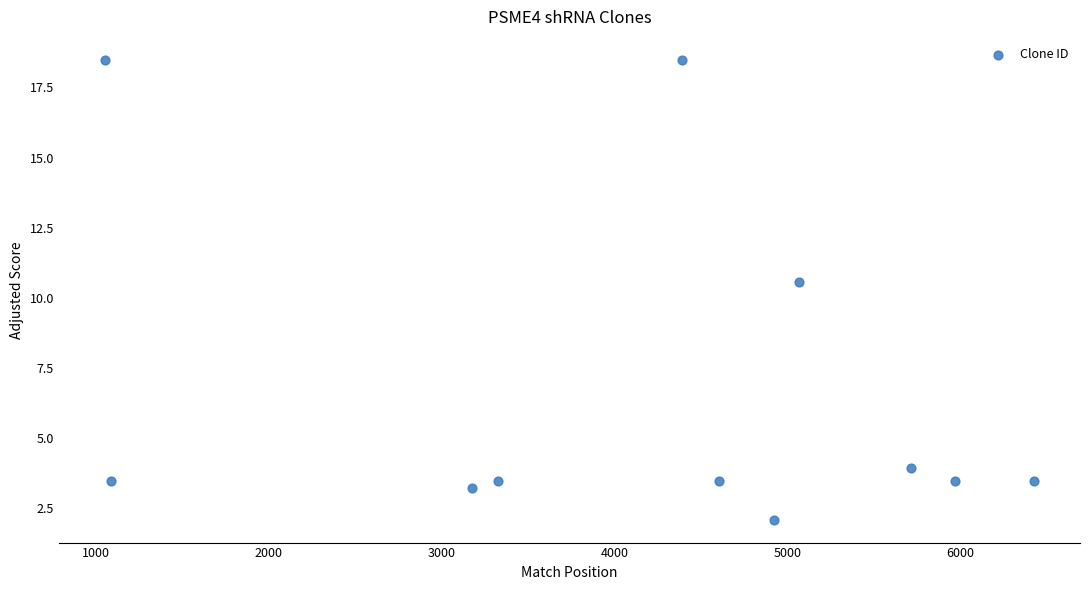

What is the average Y value?

6.7